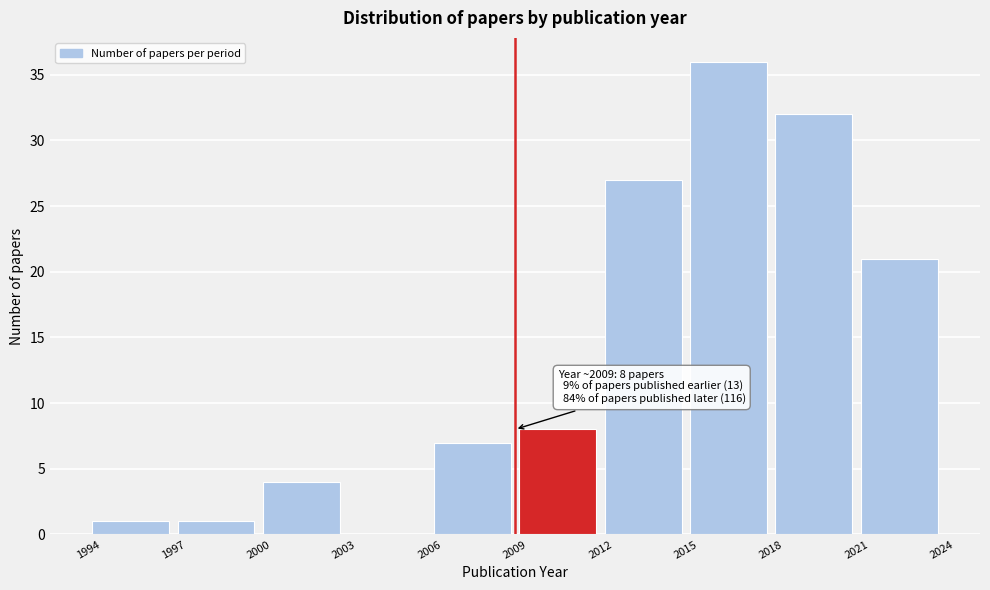

Which range on the x-axis has the tallest bar?

2015 to 2018